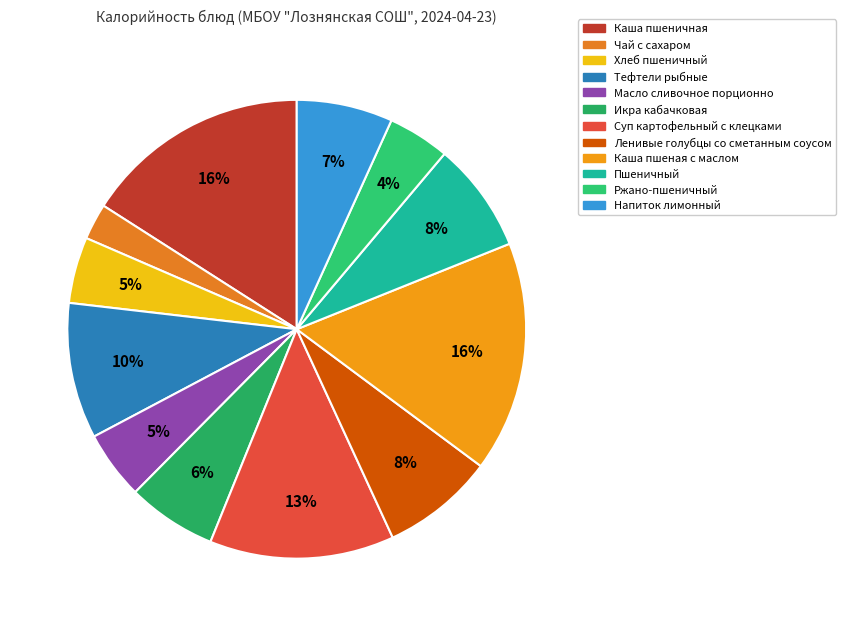

To the nearest percent, what portion does Тефтели рыбные represent?

10%